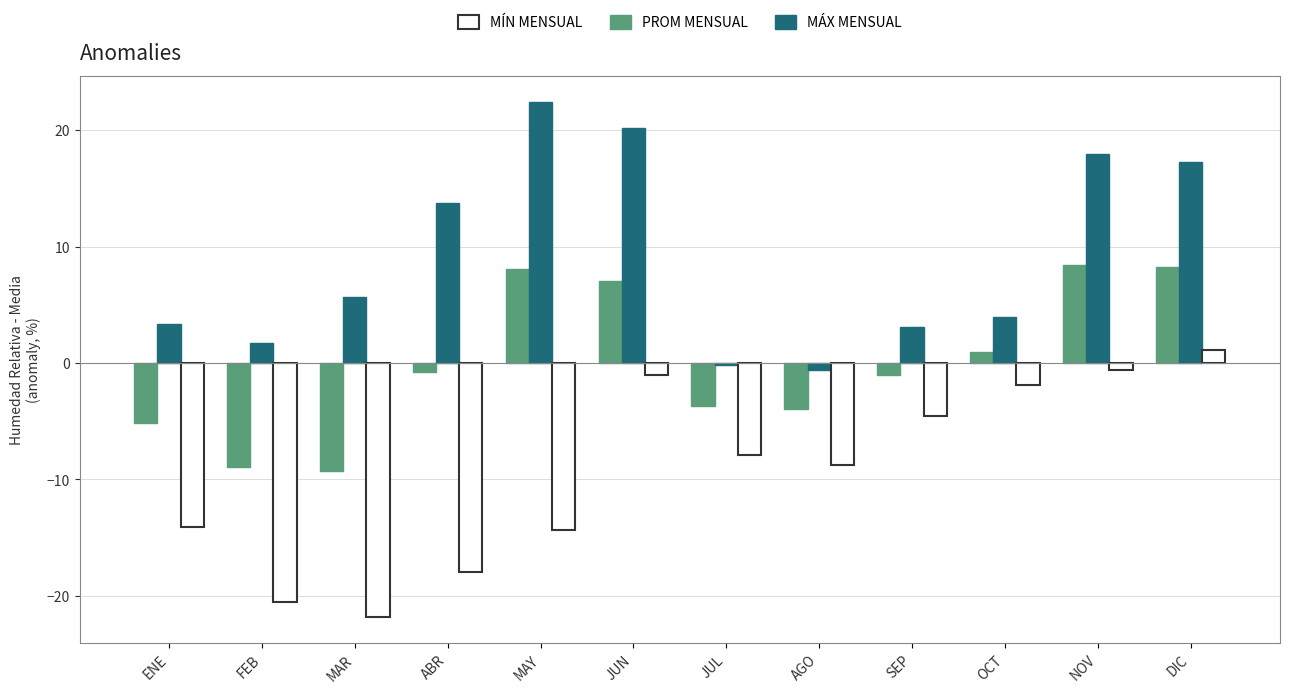

How many negative values does the MÍN MENSUAL series have?

11